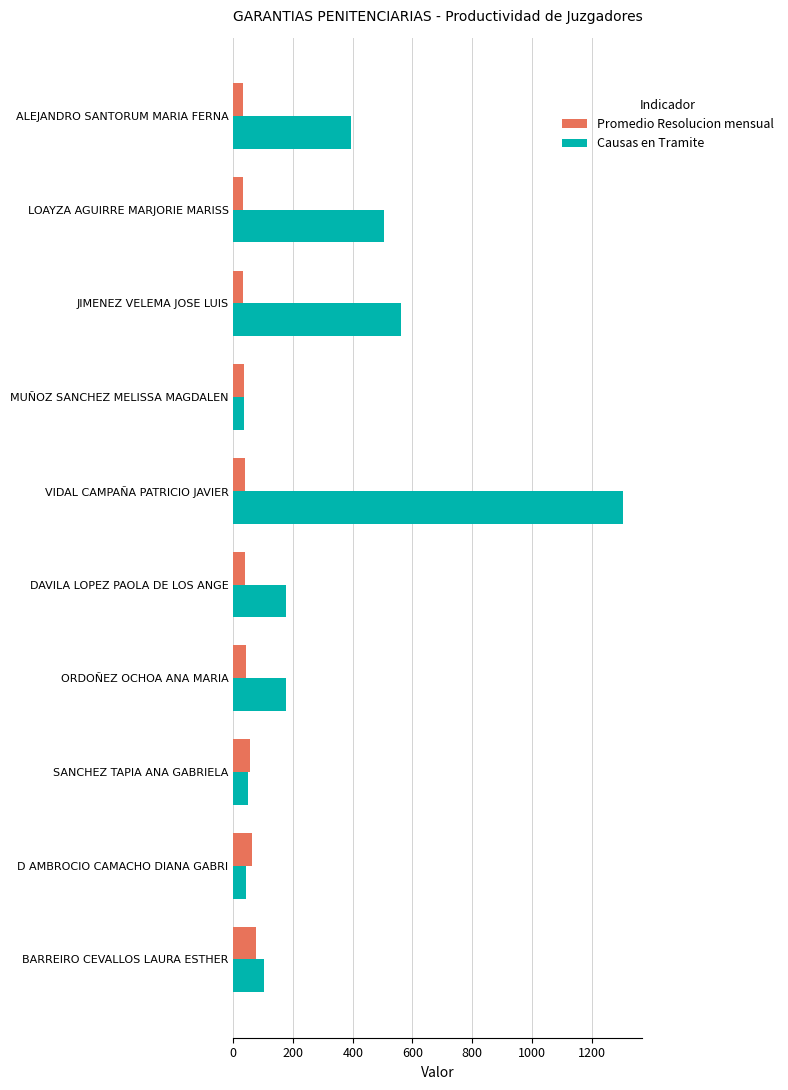

Which series has the largest range (max minus min)?

Causas en Tramite